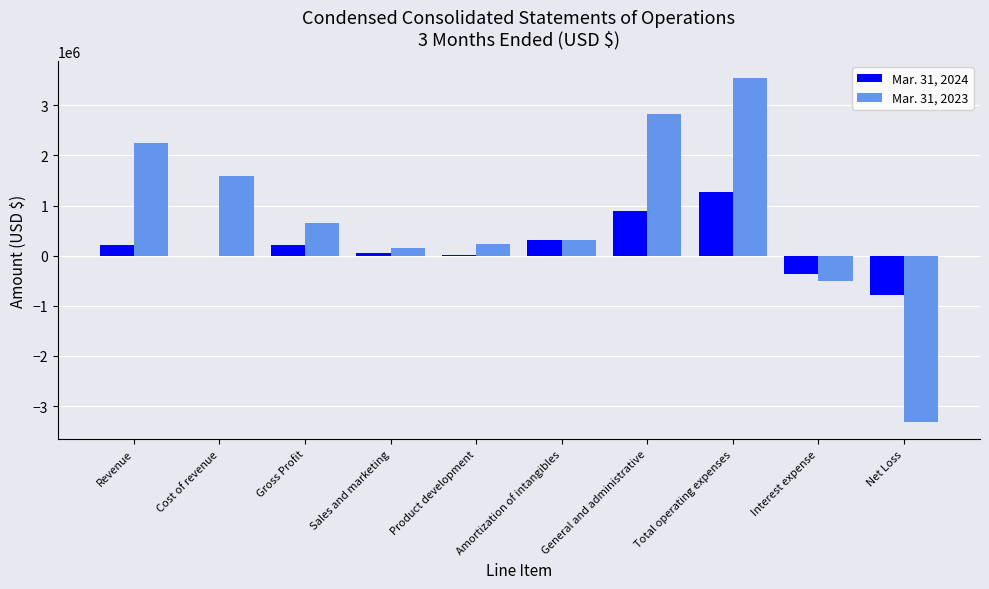

At which category does the chart reach its peak across all series?

Total operating expenses